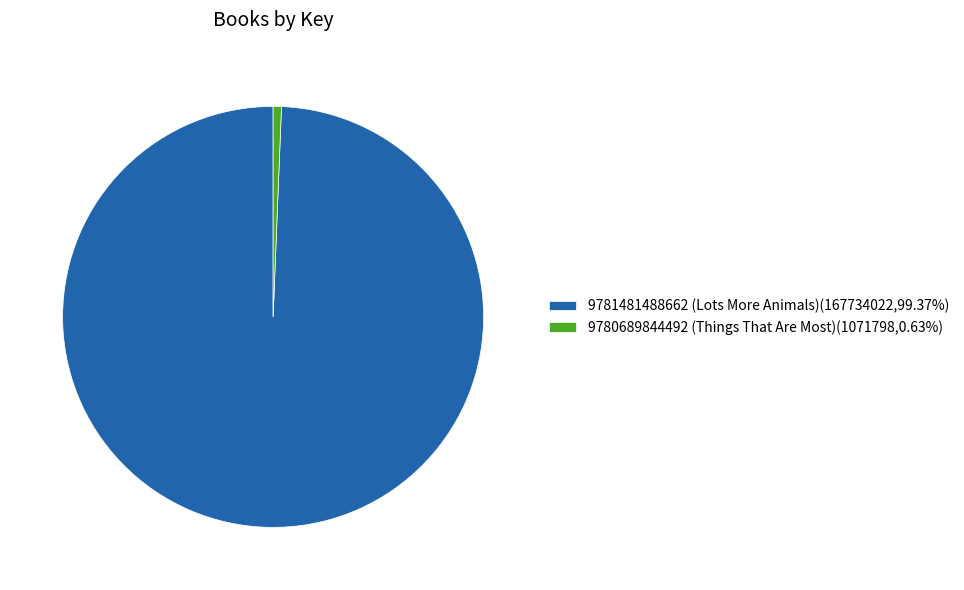

How many slices are in this pie chart?

2